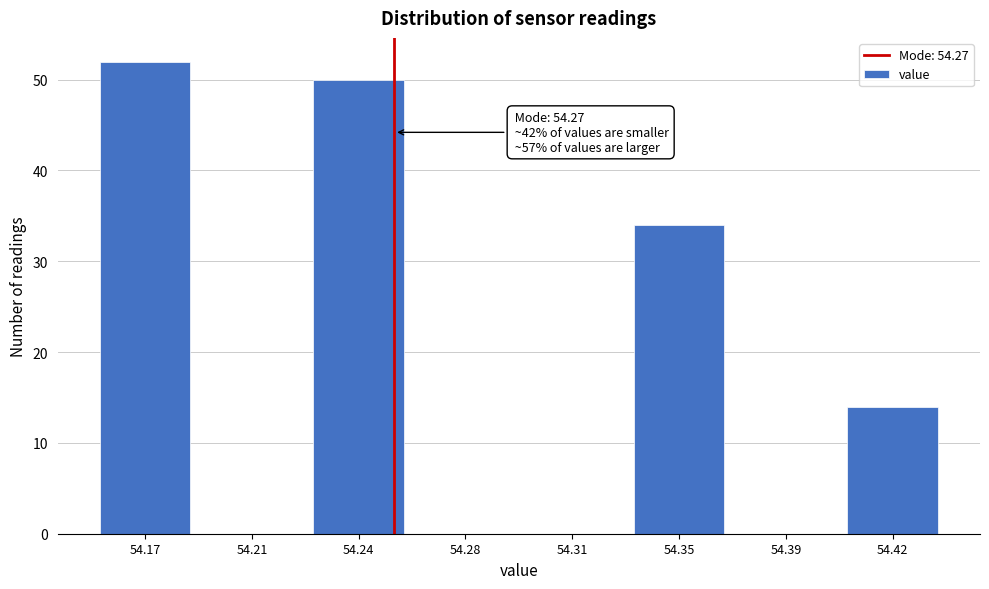

Reading left to right, list all the values displayed in this chart.

54.17=52	54.21=0	54.24=50	54.28=0	54.31=0	54.35=34	54.39=0	54.42=14